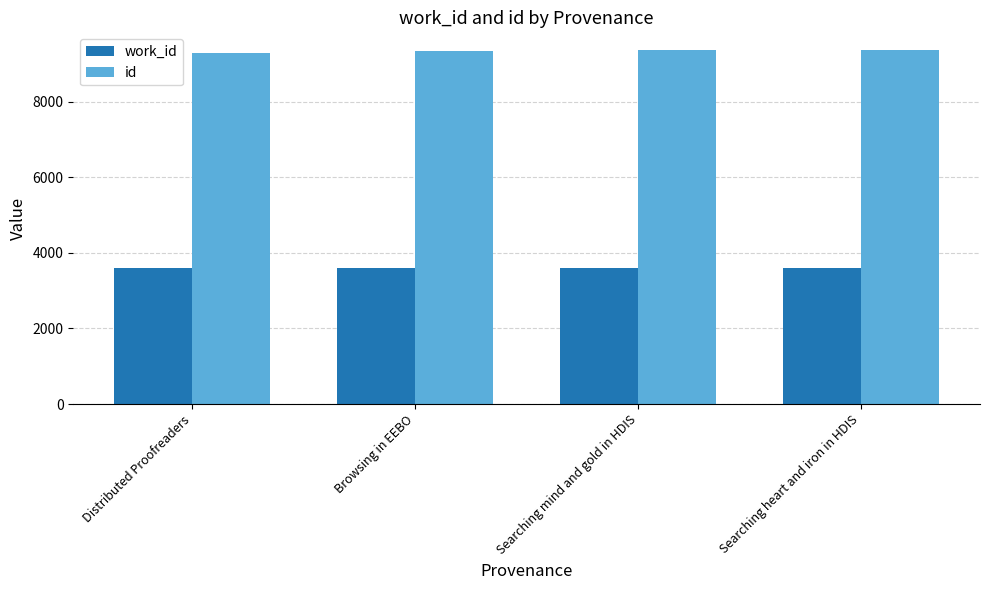

What is the difference between the work_id values at Searching mind and gold in HDIS and Distributed Proofreaders?

19